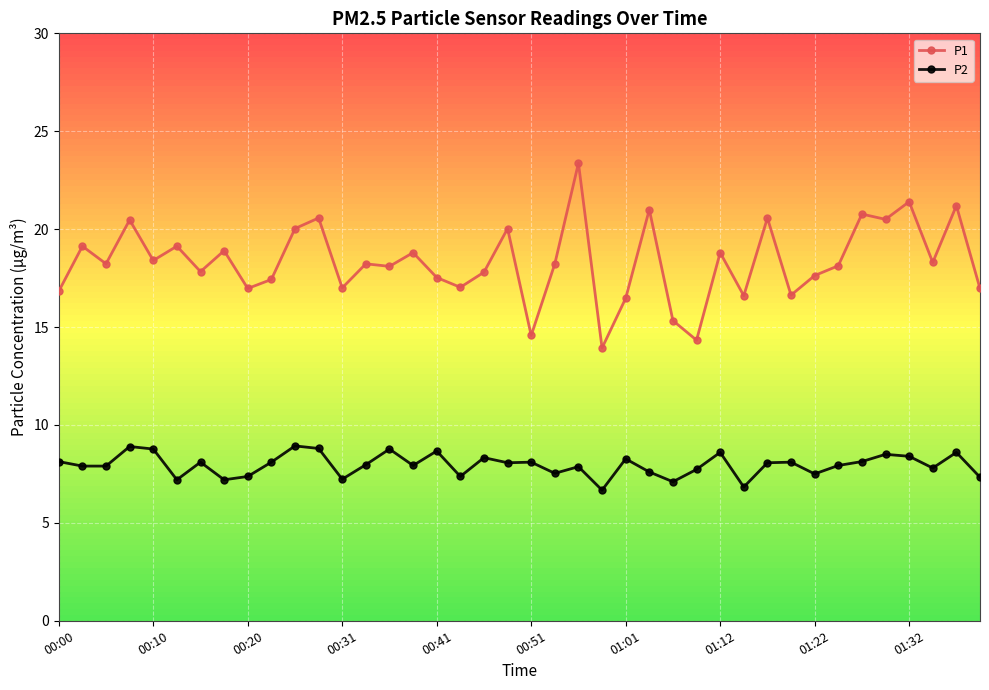

At how many categories does at least one series exceed 13?

40